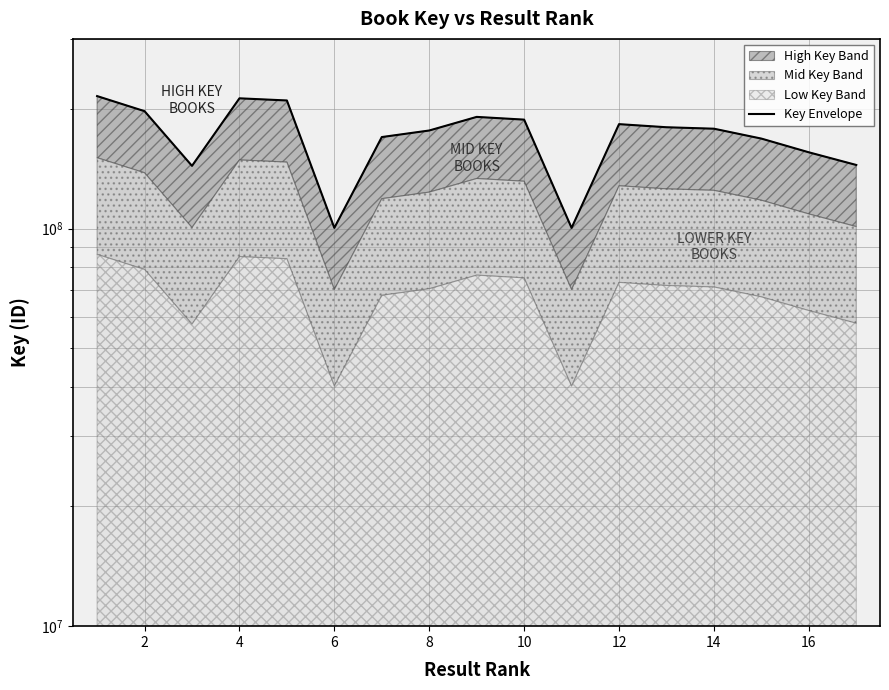

How many values are below 178324957?

8